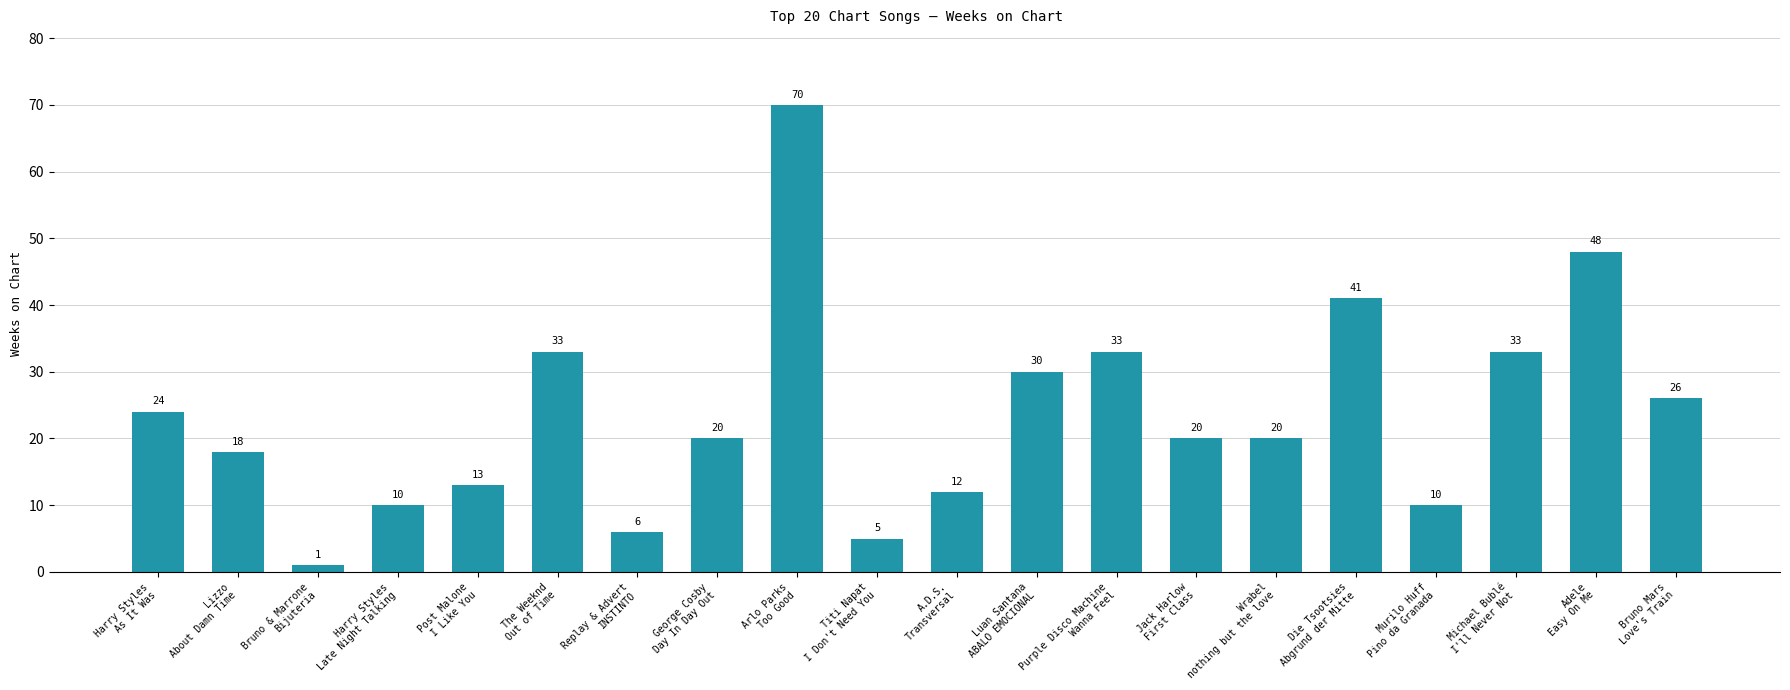

What is the difference between the second highest and minimum values?

47